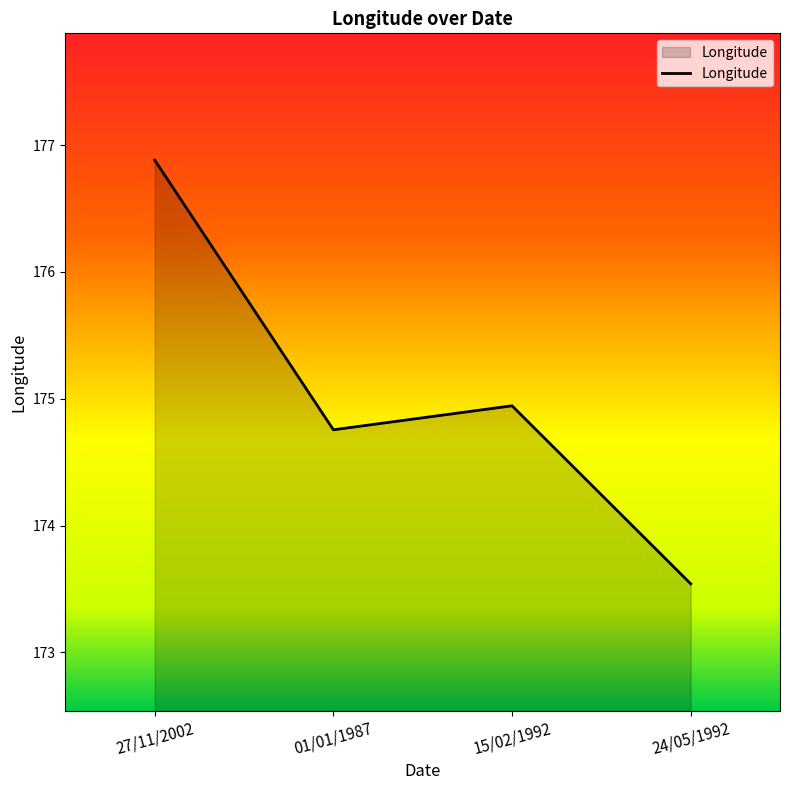

How many interior local peaks (higher than both neighbors) does the data have?

1